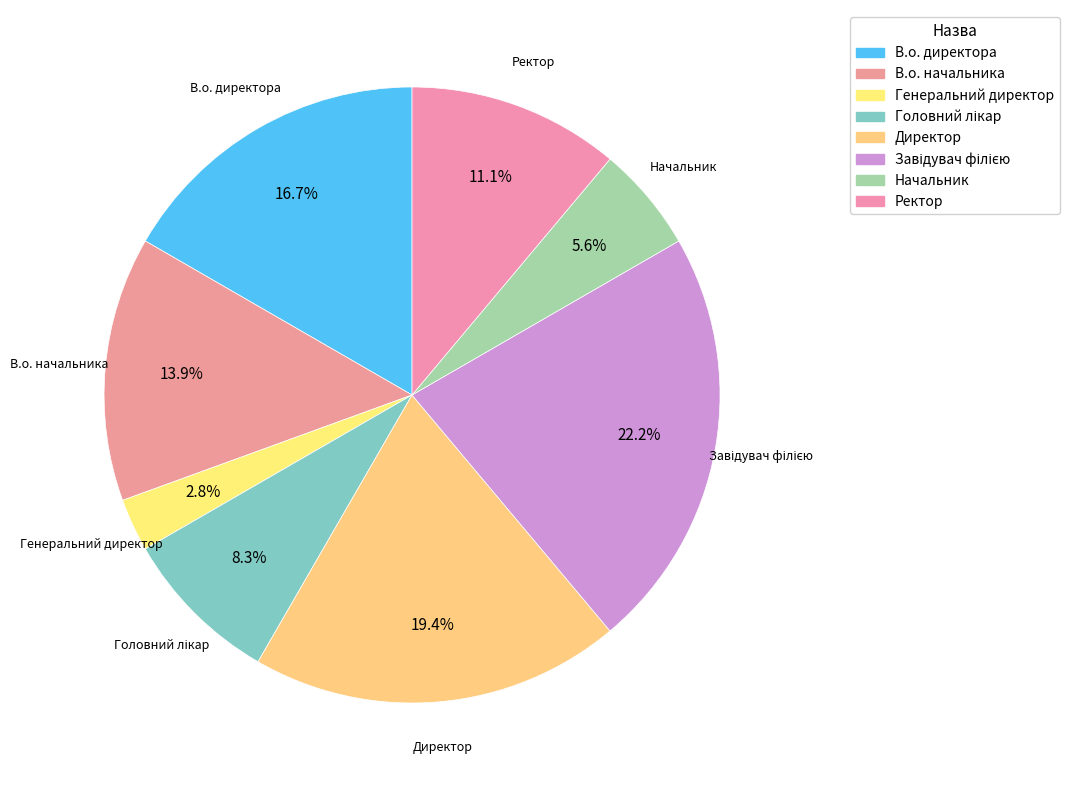

Which has a higher value, Головний лікар or Начальник?

Головний лікар